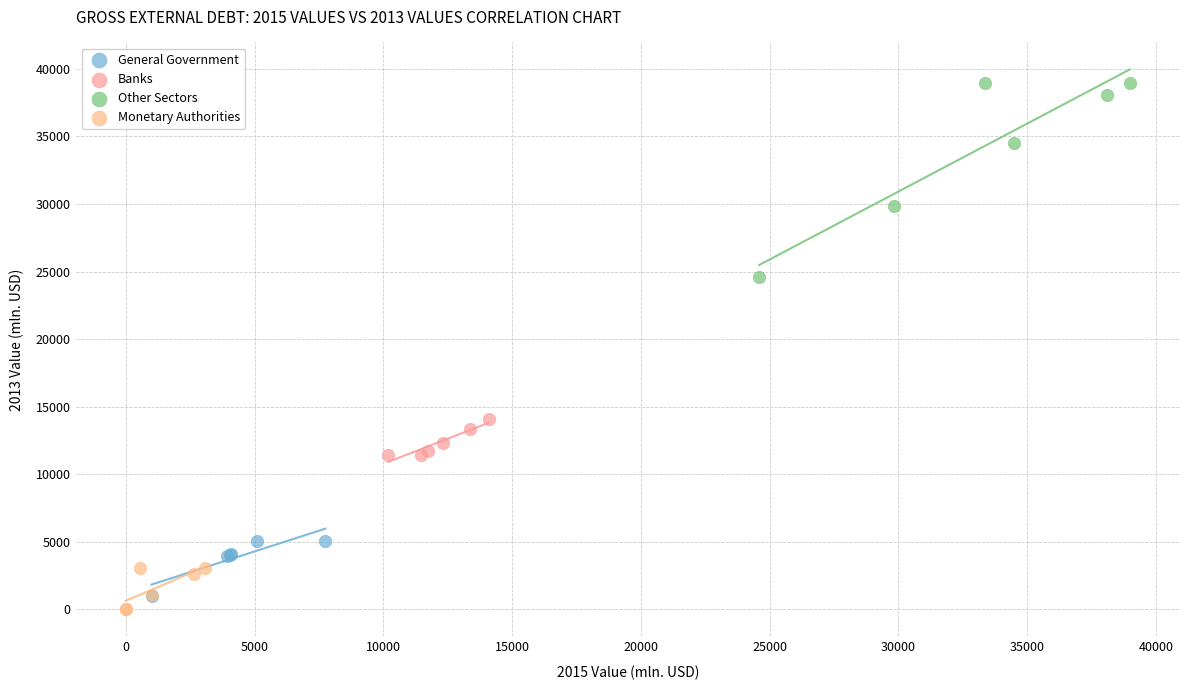

Which series contains the highest Y value?

Other Sectors